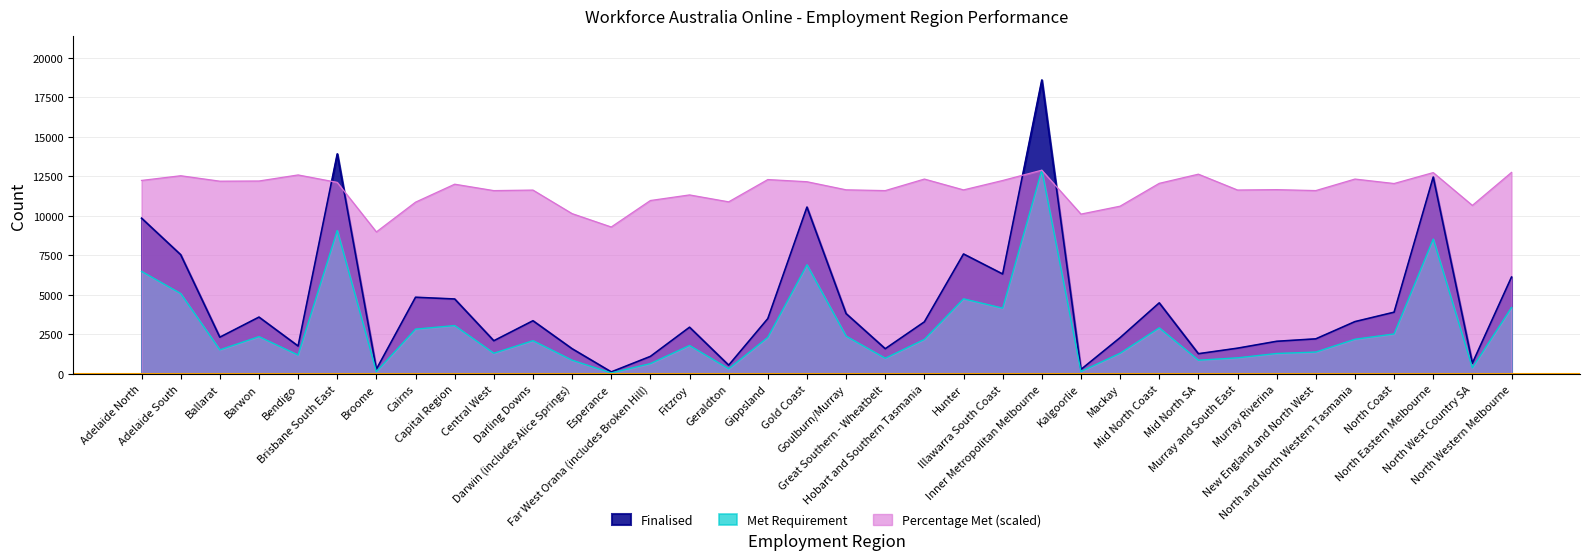

Which series has the largest range (max minus min)?

Finalised